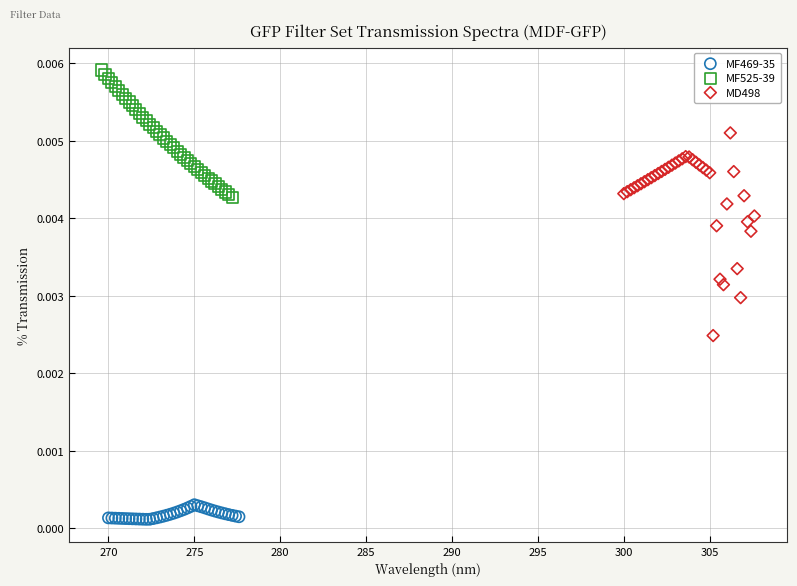

Which series contains the lowest Y value?

MF469-35